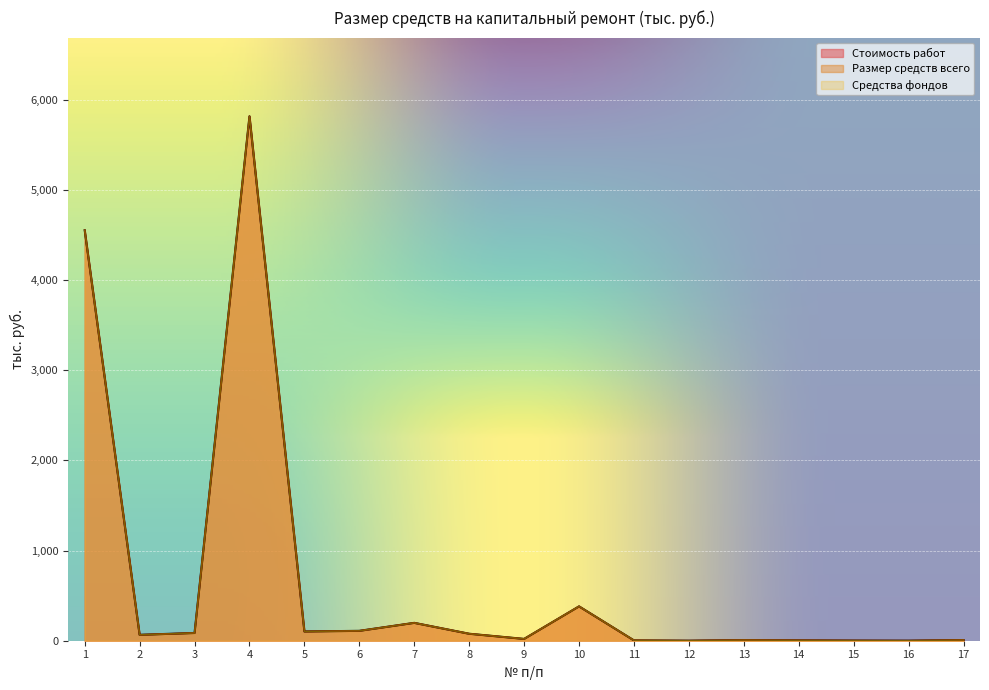

Does the chart display data point markers on the line(s)?

No